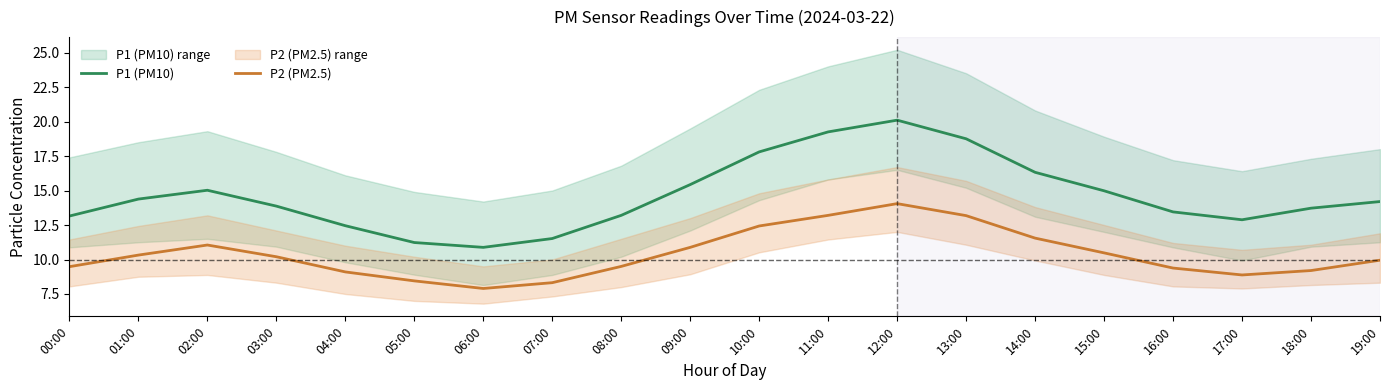

How many lines are shown in the chart?

2